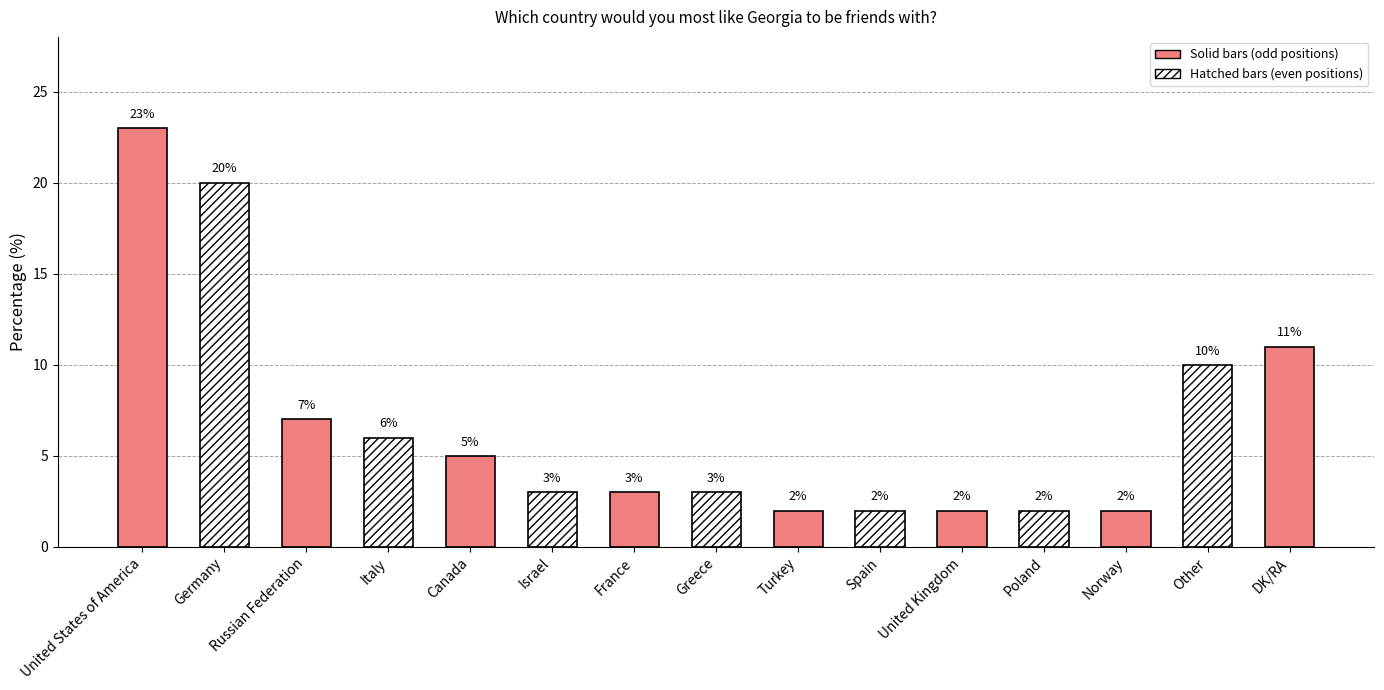

Rank the categories by value from highest to lowest.

United States of America, Germany, DK/RA, Other, Russian Federation, Italy, Canada, Israel, France, Greece, Turkey, Spain, United Kingdom, Poland, Norway